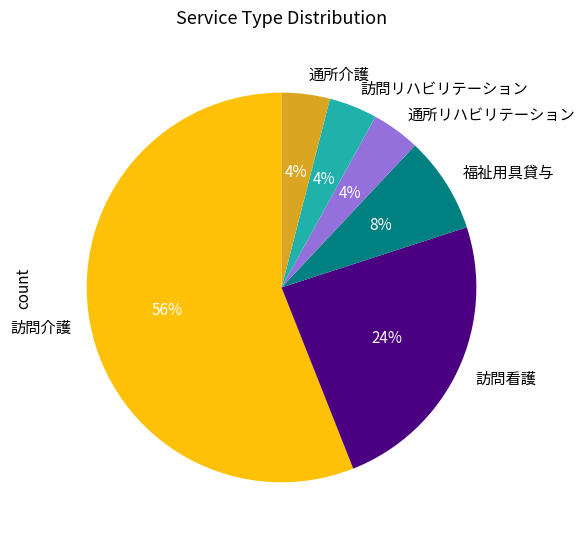

The 訪問看護 slice represents 15% of the pie. True or false?

False